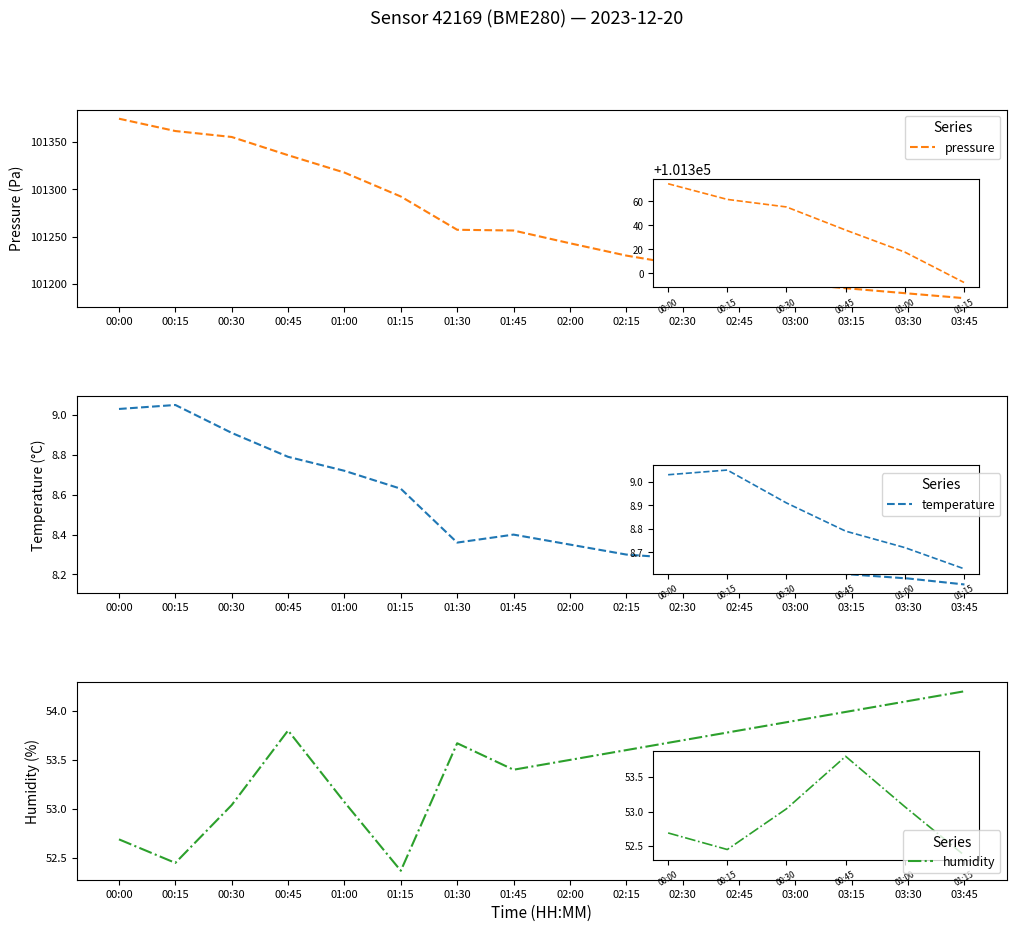

Where is pressure nearest to the value 101279?

01:15